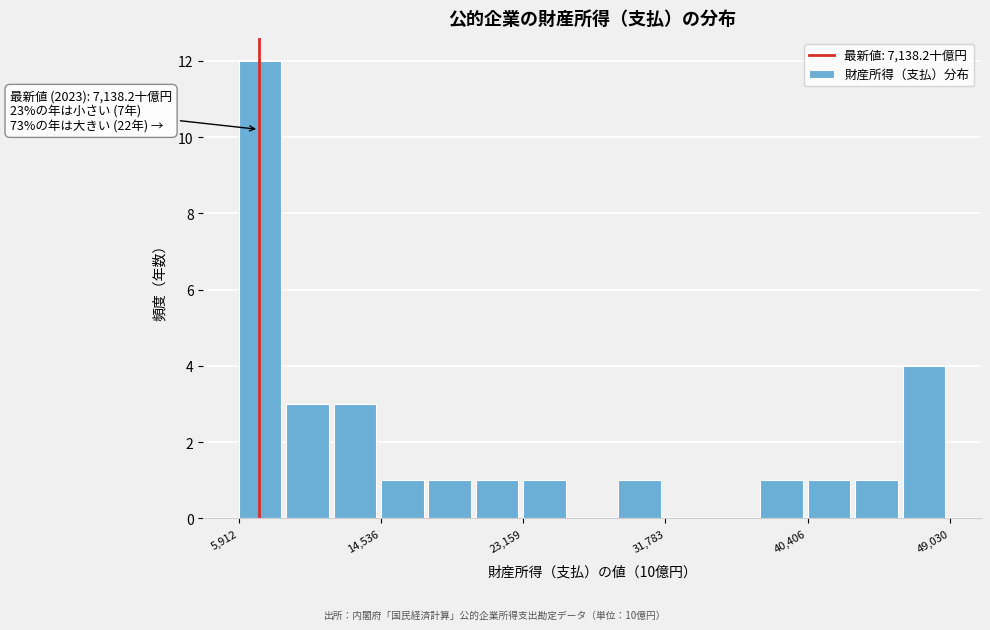

Read against the x-axis, roughly where is the centre of the tallest bar?

7000